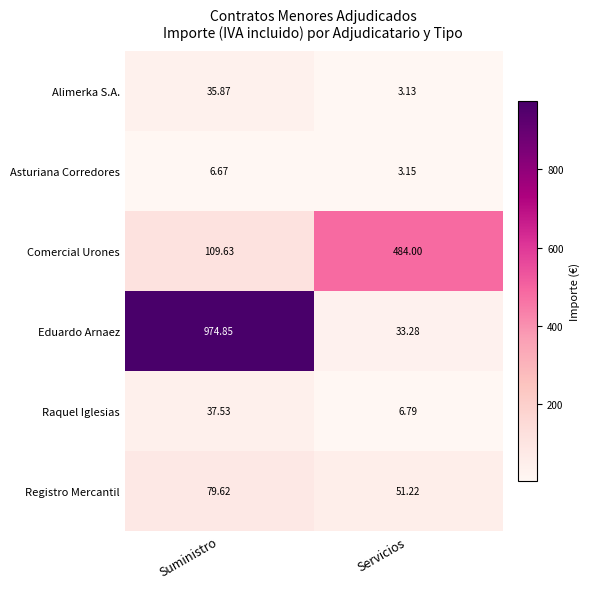

What is the total value across all series at Servicios?

581.6